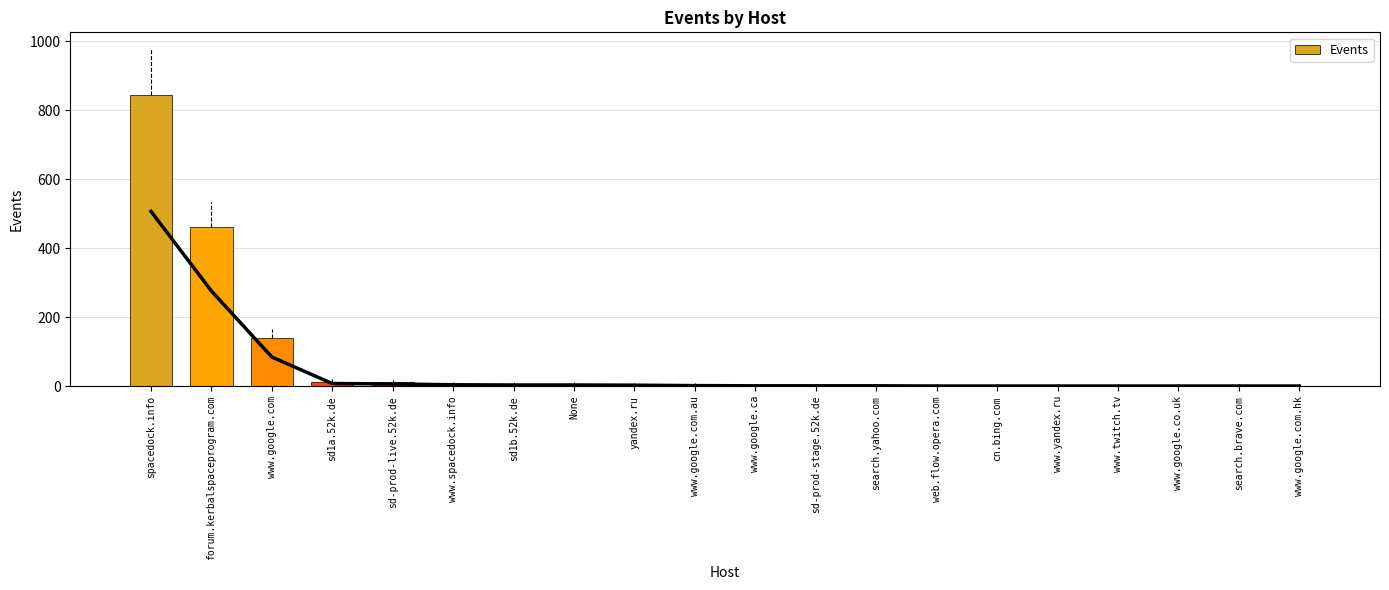

Which category has the lowest value across all series?

web.flow.opera.com